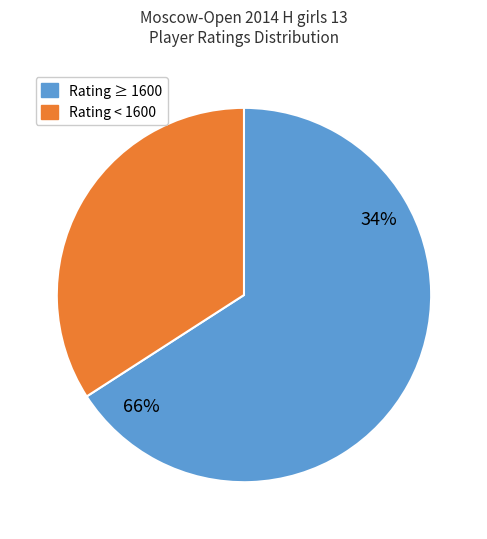

The Budkina Margarita slice represents 1% of the pie. True or false?

False